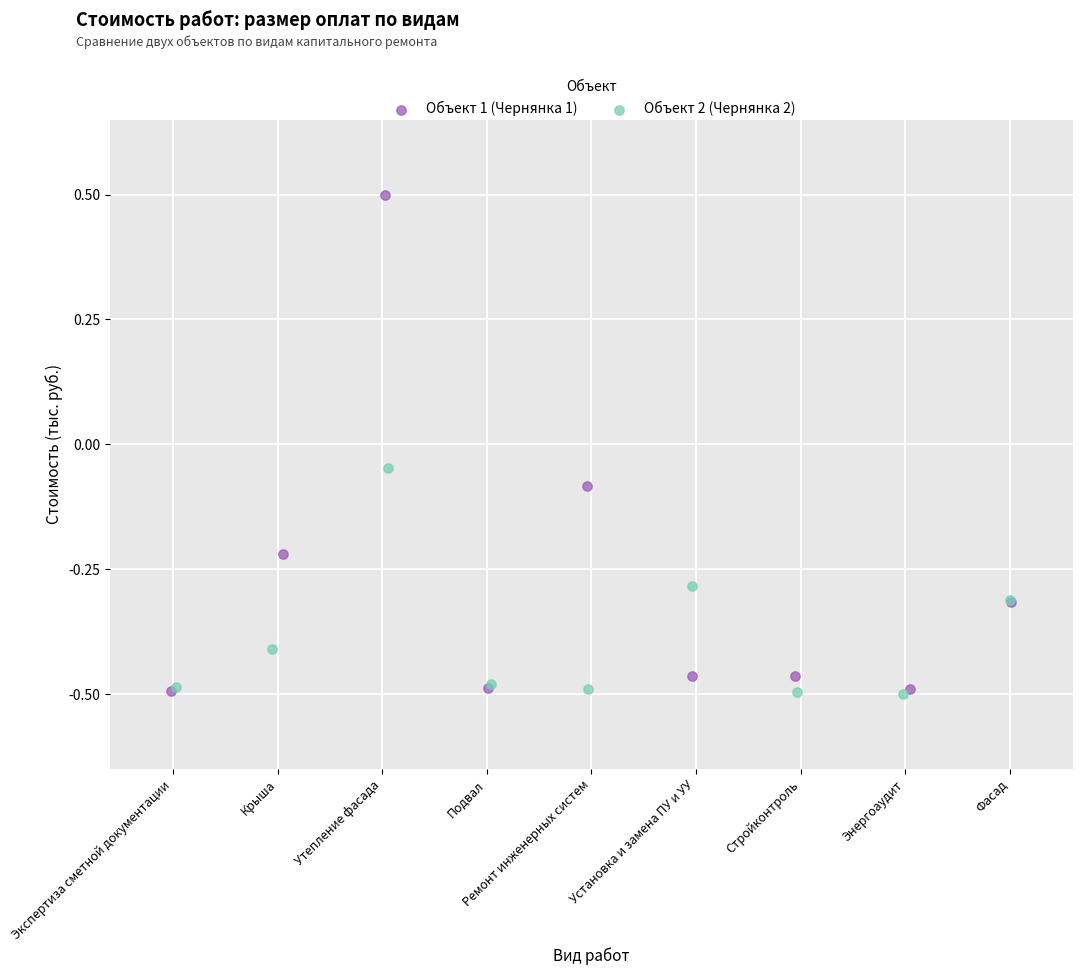

What are all the series names shown in the legend?

Объект 1 (Чернянка 1), Объект 2 (Чернянка 2)